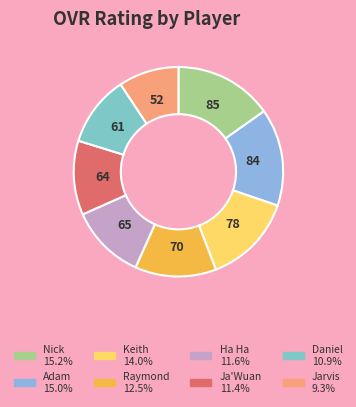

How many slices are in this pie chart?

8